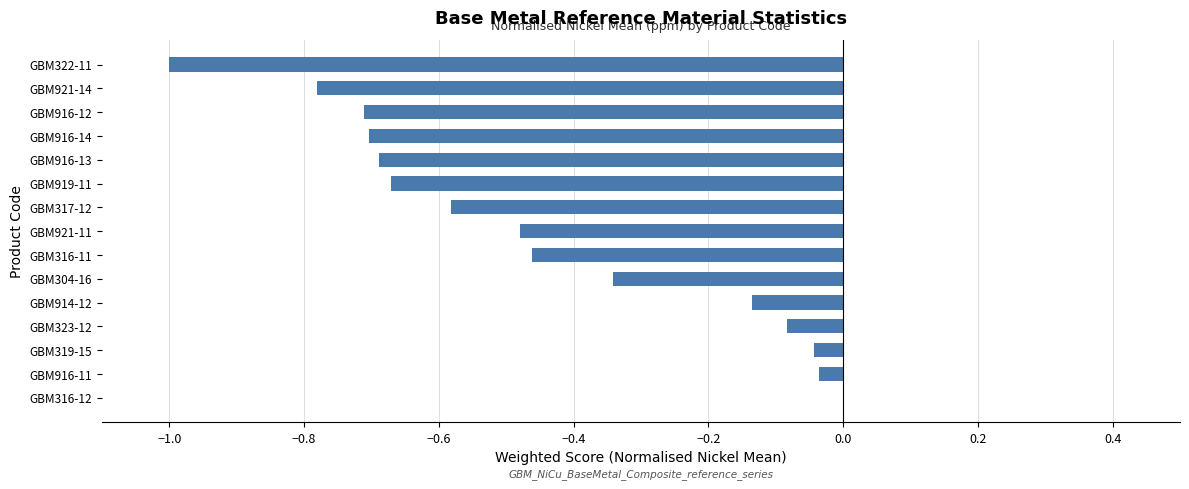

Which label corresponds to the largest value in the chart?

GBM316-12